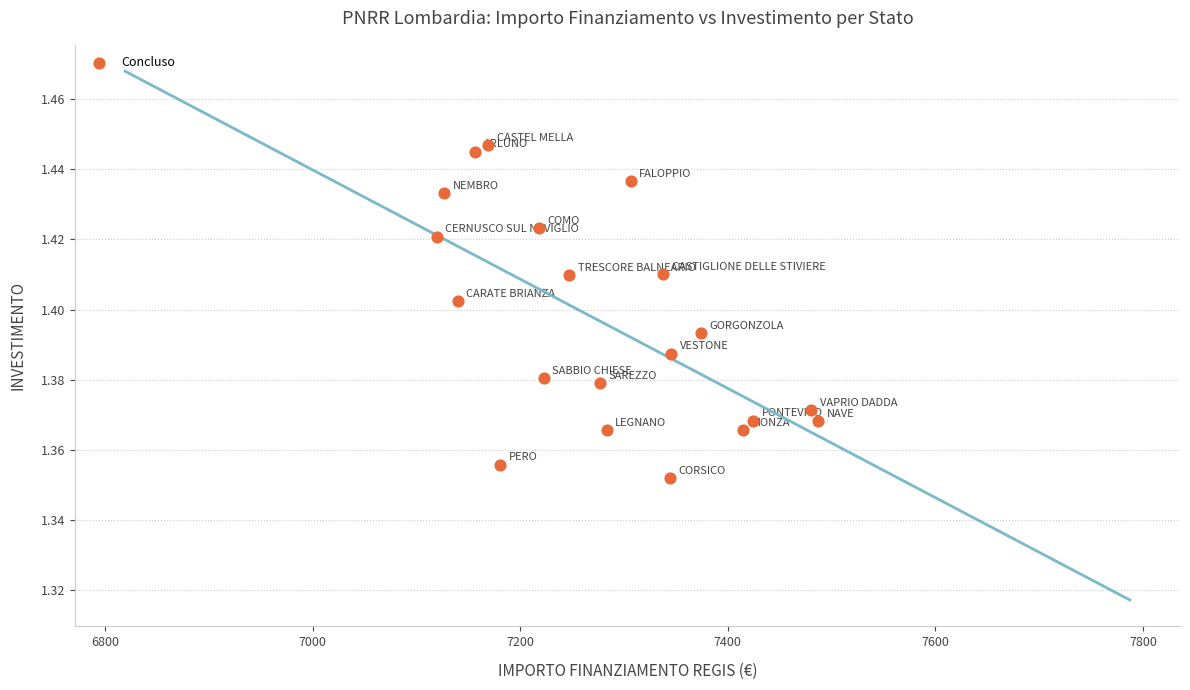

Count the number of points in this scatter plot.

20